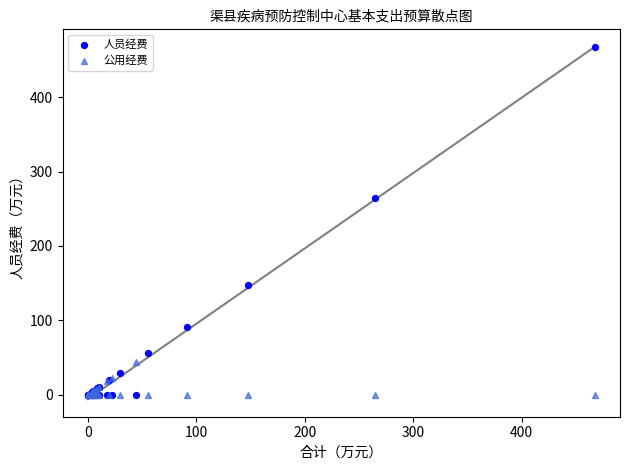

What are all the series names shown in the legend?

人员经费, 公用经费